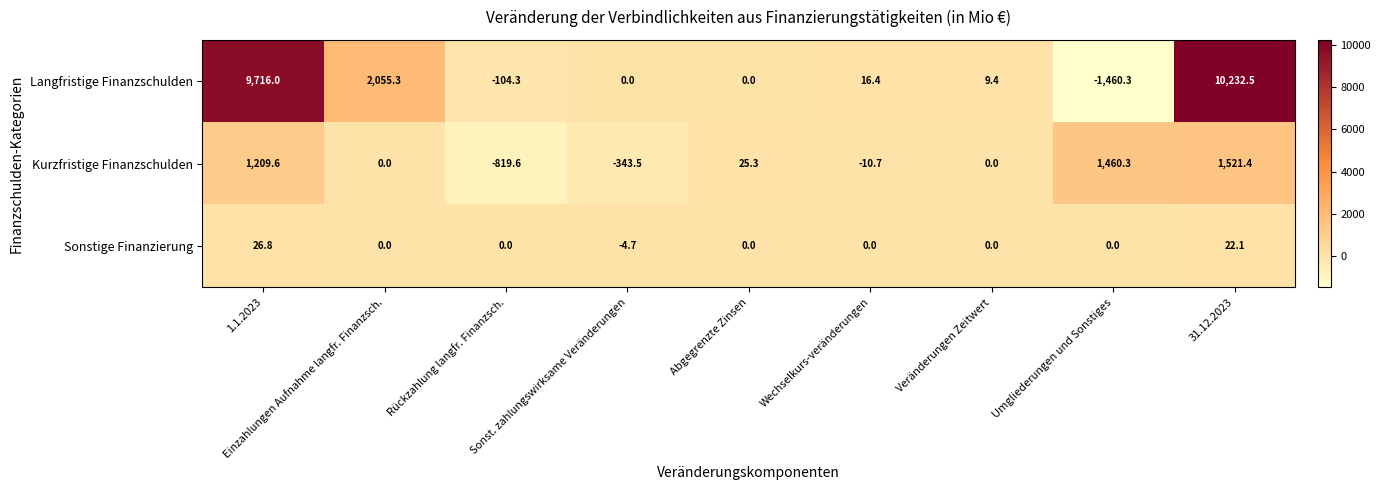

Which series has the largest range (max minus min)?

Langfristige Finanzschulden